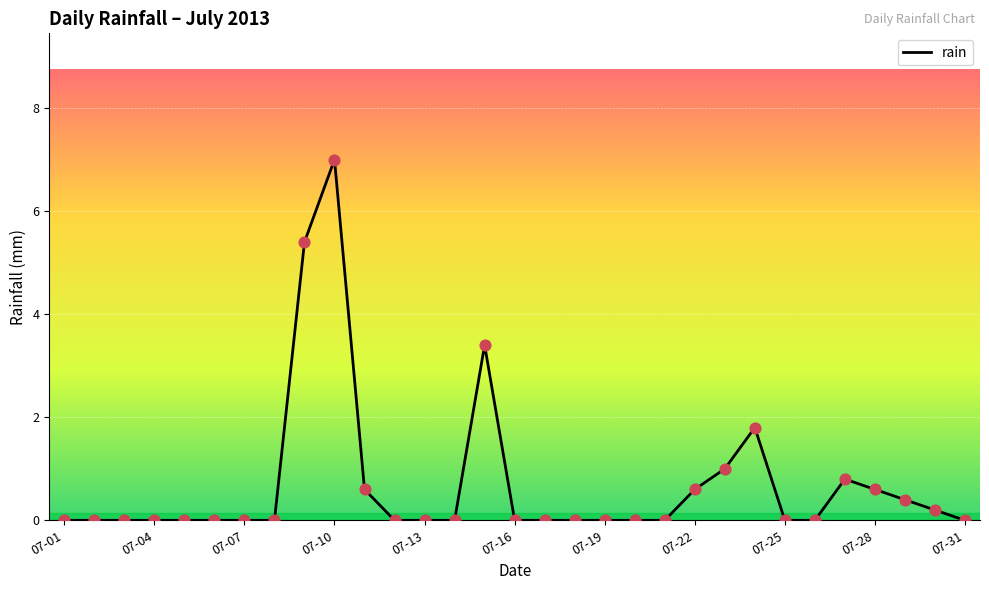

What is the maximum value shown in the chart?

7.0